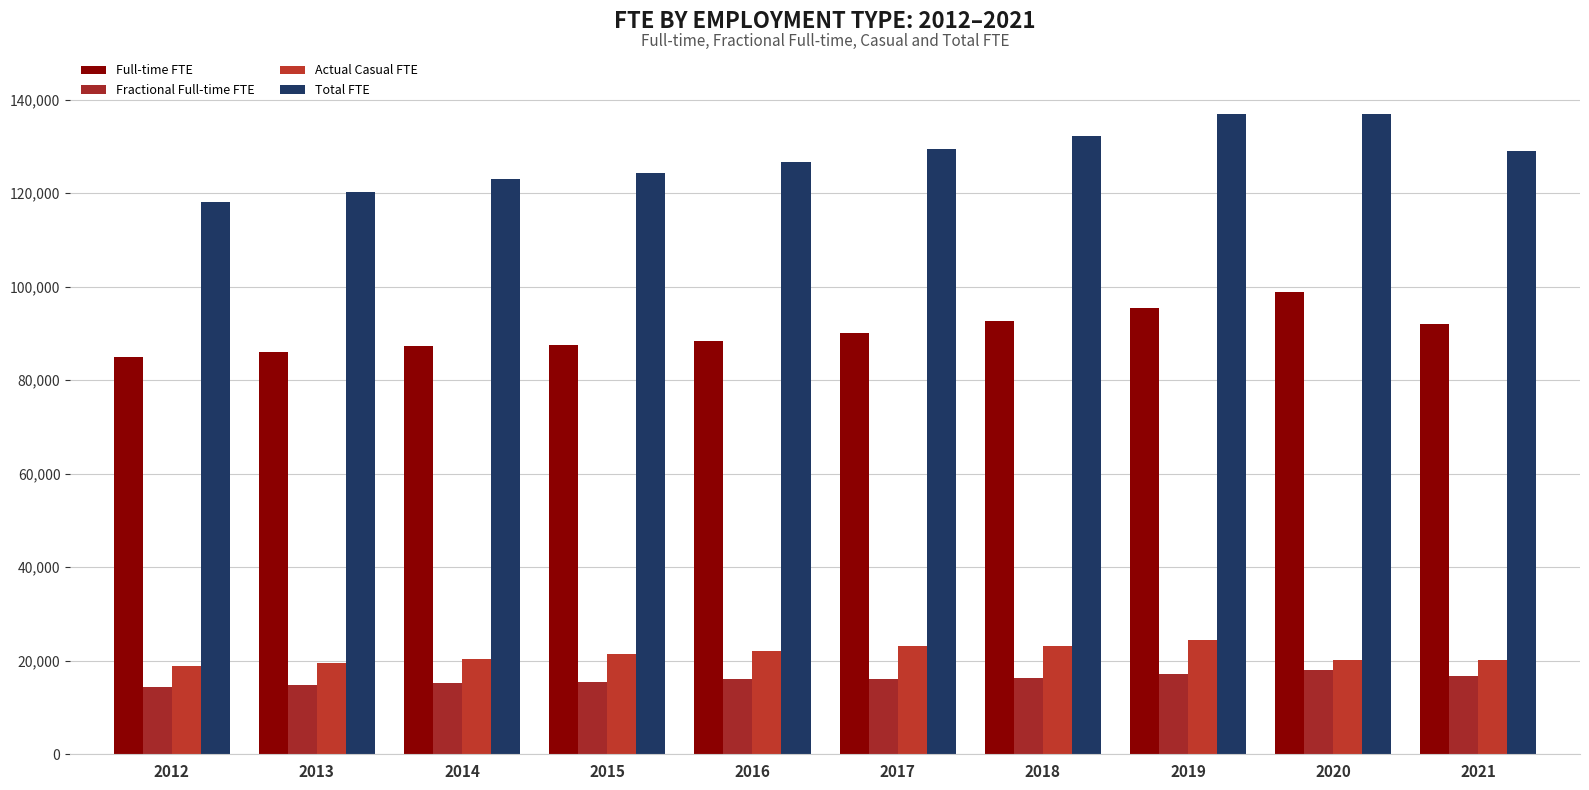

Is the value of Fractional Full-time FTE at 2016 greater than the value of Full-time FTE at 2015?

No